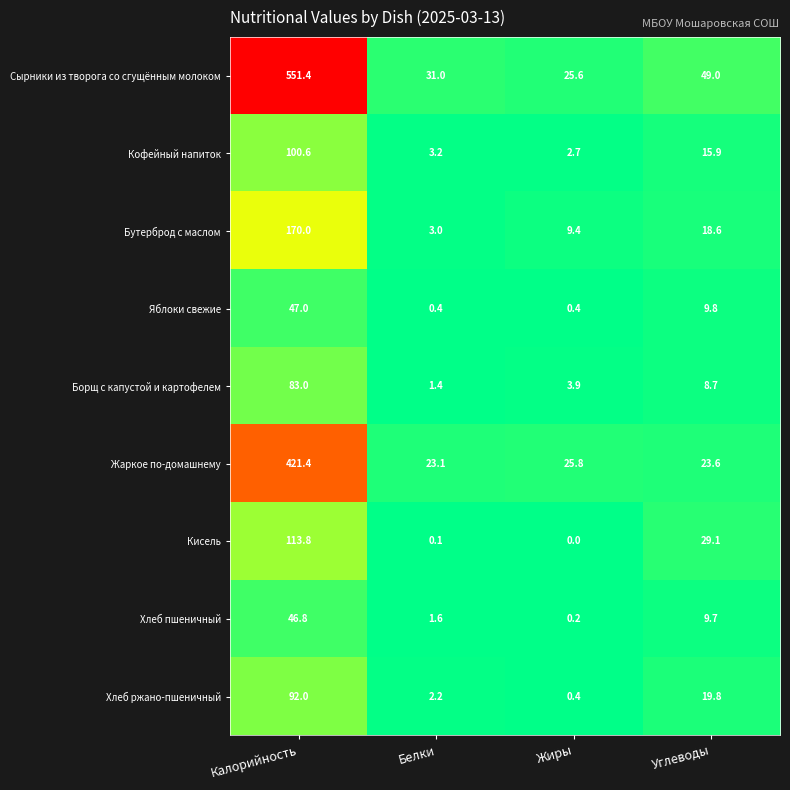

Where is Яблоки свежие nearest to the value 23?

Углеводы